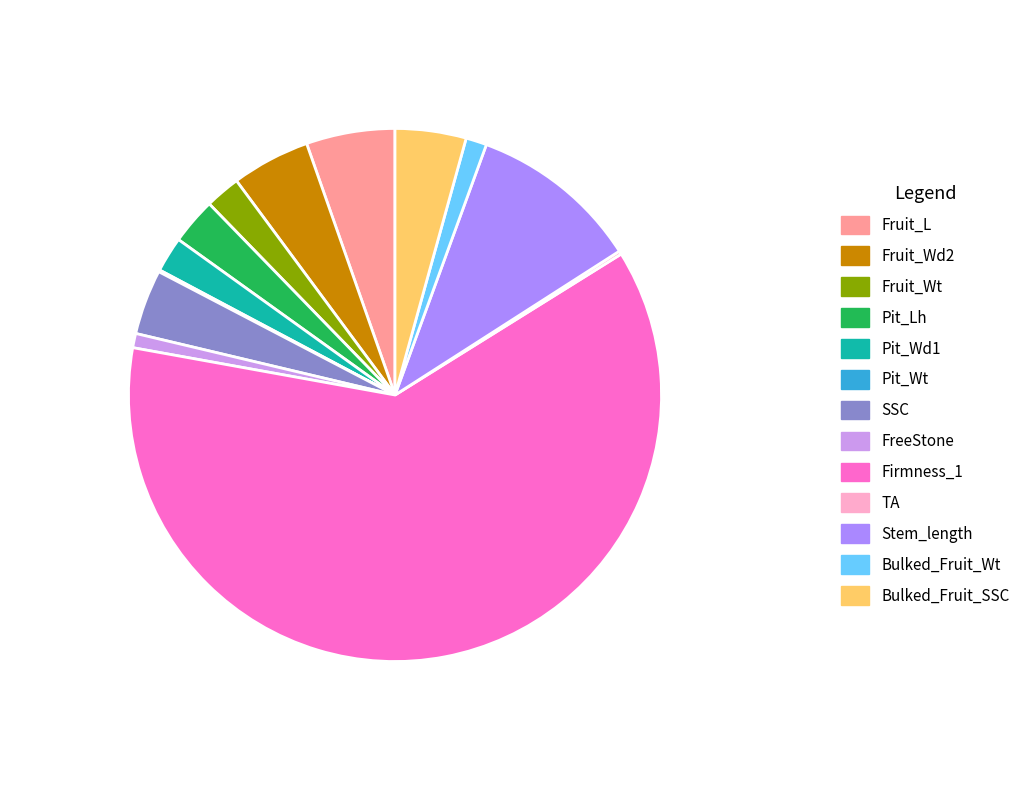

Between Fruit_L and SSC, which is larger?

Fruit_L